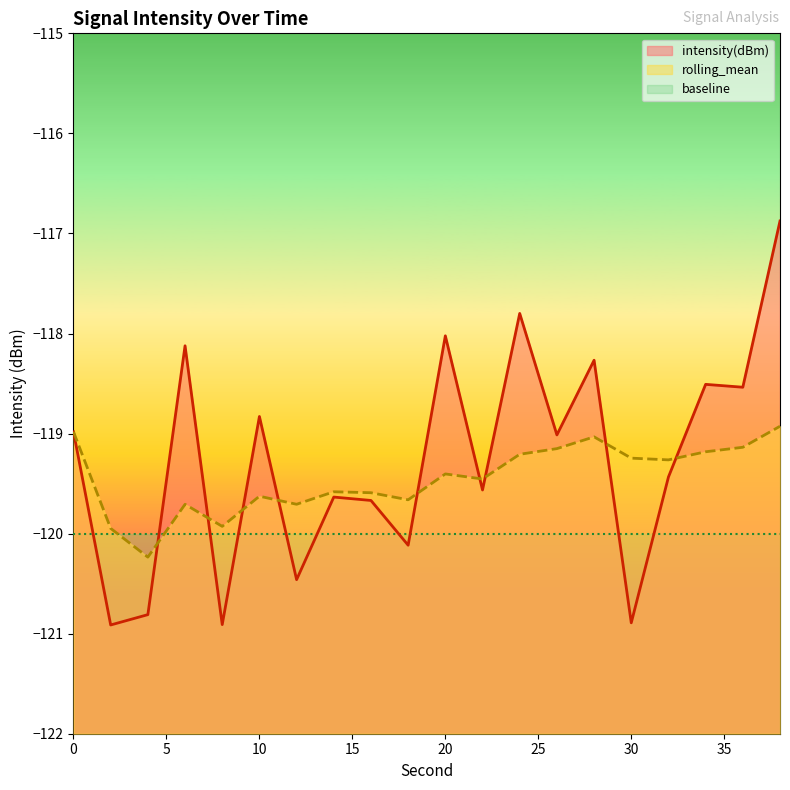

What is the sum of the intensity(dBm) values at 32 and 38?

-236.3